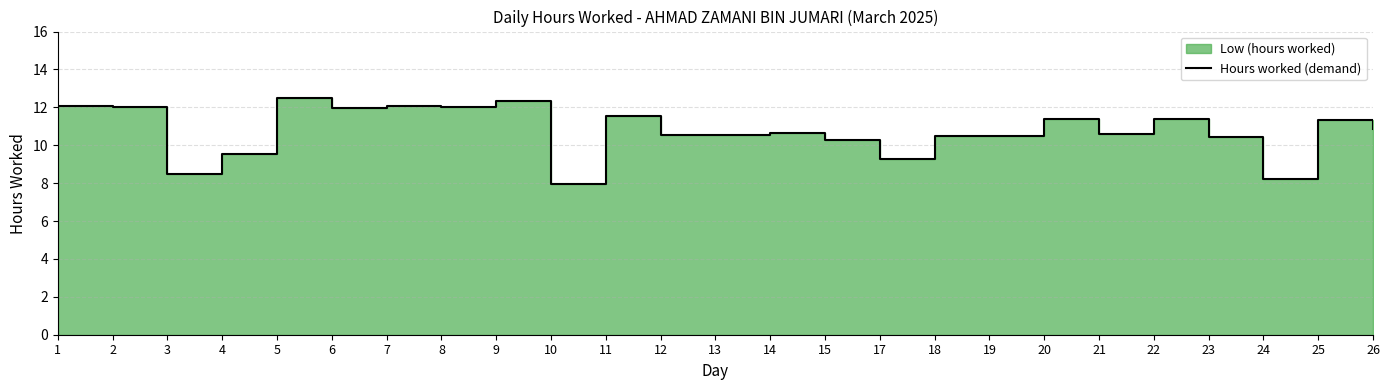

Between 23 and 5, which is larger?

5